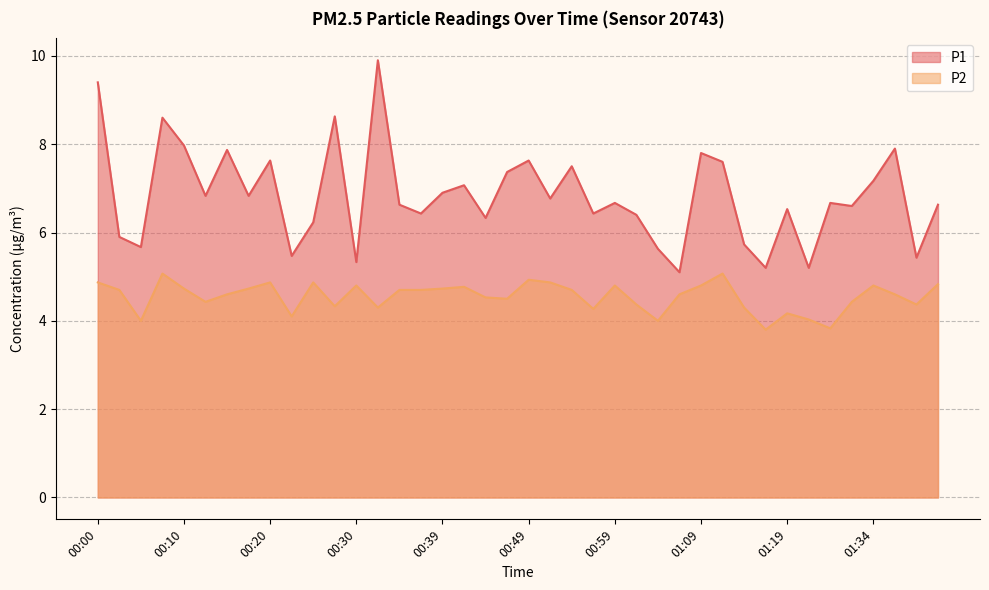

Reading left to right, what are all the values shown in this chart?

P1: 00:00=9.4	00:03=5.9	00:05=5.7	00:08=8.6	00:10=8.0	00:13=6.8	00:15=7.9	00:17=6.8	00:20=7.6	00:22=5.5	00:25=6.2	00:27=8.6	00:30=5.3	00:32=9.9	00:35=6.6	00:37=6.4	00:39=6.9	00:42=7.1	00:44=6.3	00:47=7.4	00:49=7.6	00:52=6.8	00:54=7.5	00:57=6.4	00:59=6.7	01:02=6.4	01:04=5.6	01:07=5.1	01:09=7.8	01:12=7.6	01:14=5.7	01:16=5.2	01:19=6.5	01:27=5.2	01:29=6.7	01:32=6.6	01:34=7.2	01:37=7.9	01:39=5.4	01:42=6.6
P2: 00:00=4.9	00:03=4.7	00:05=4.0	00:08=5.1	00:10=4.7	00:13=4.4	00:15=4.6	00:17=4.7	00:20=4.9	00:22=4.1	00:25=4.9	00:27=4.3	00:30=4.8	00:32=4.3	00:35=4.7	00:37=4.7	00:39=4.7	00:42=4.8	00:44=4.5	00:47=4.5	00:49=4.9	00:52=4.9	00:54=4.7	00:57=4.3	00:59=4.8	01:02=4.4	01:04=4.0	01:07=4.6	01:09=4.8	01:12=5.1	01:14=4.3	01:16=3.8	01:19=4.2	01:27=4.0	01:29=3.8	01:32=4.4	01:34=4.8	01:37=4.6	01:39=4.4	01:42=4.8